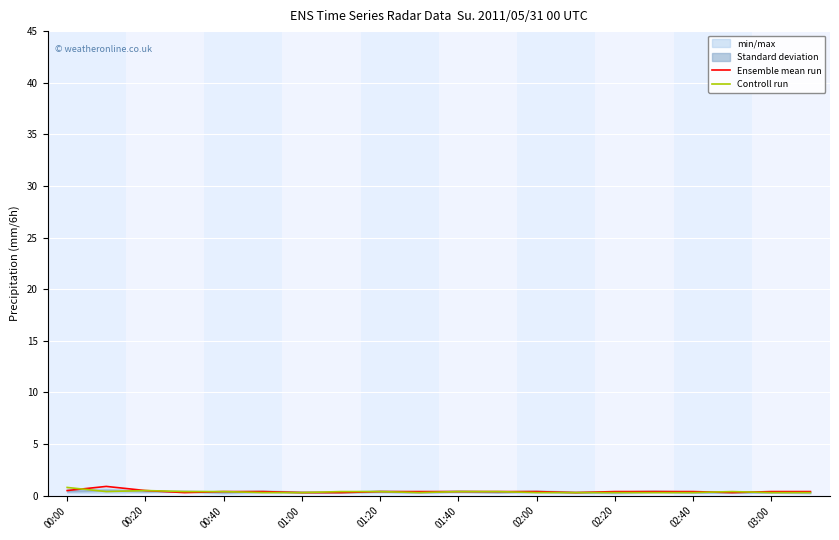

What is the minimum value shown in the chart?

0.3